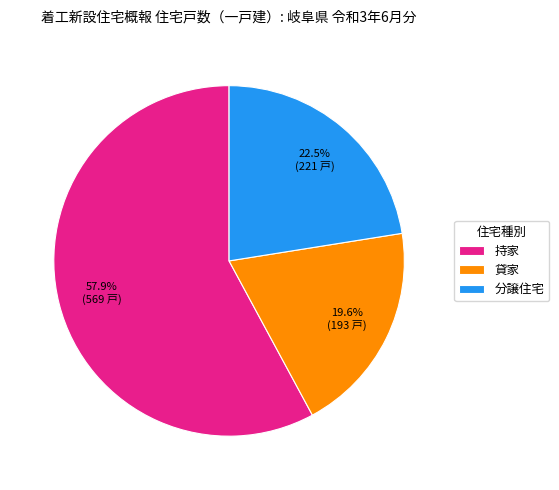

Rank the categories by value from lowest to highest.

貸家, 分譲住宅, 持家